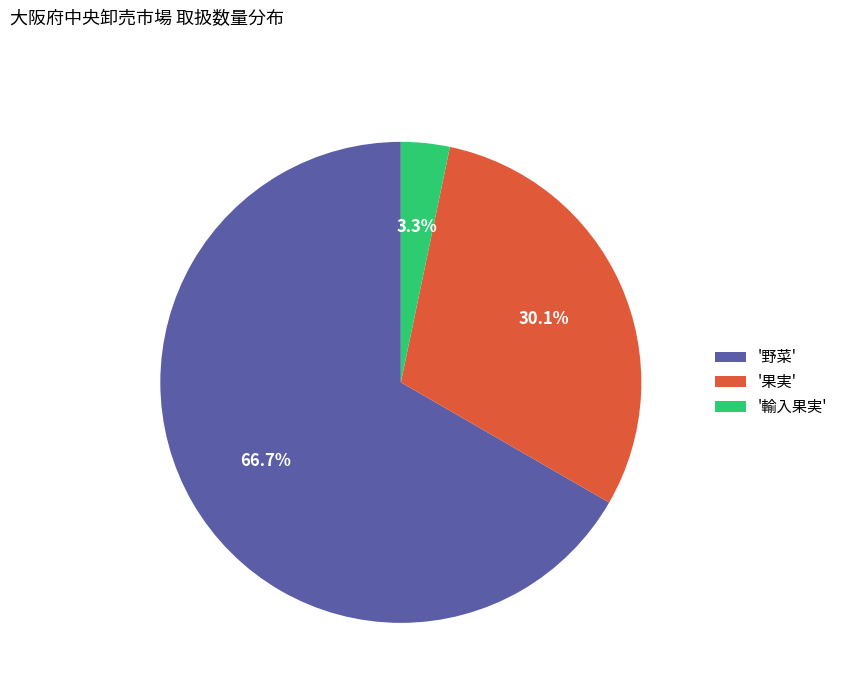

What is the largest slice in the pie chart?

'野菜'